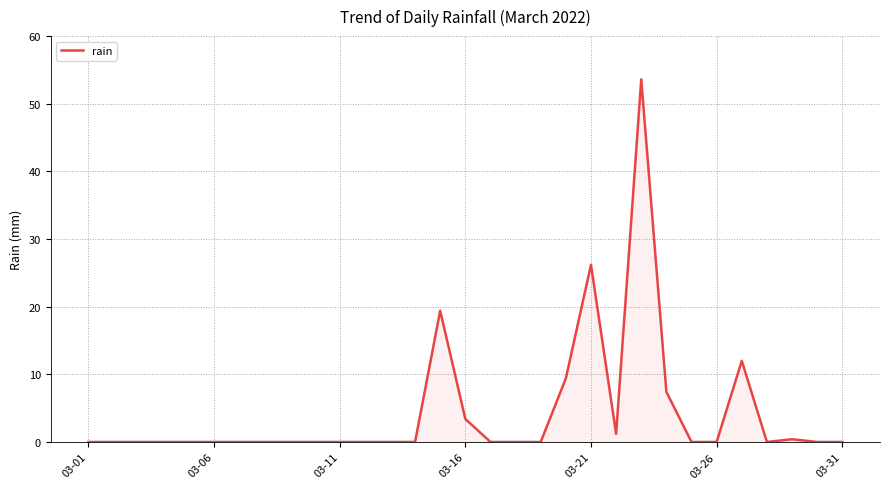

What is the maximum value shown in the chart?

53.6